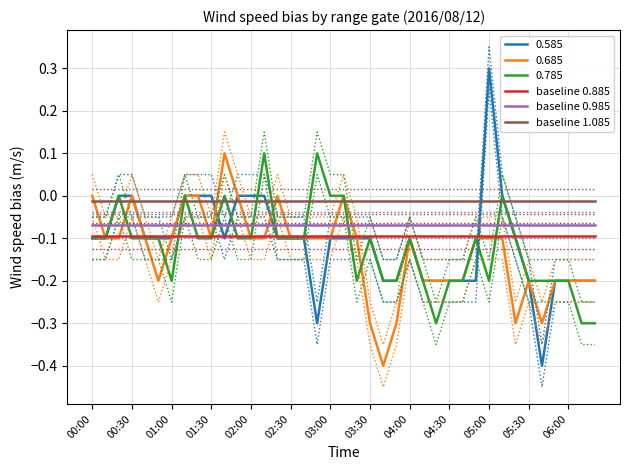

The value of 0.585 at 00:30 is -0.0. True or false?

True